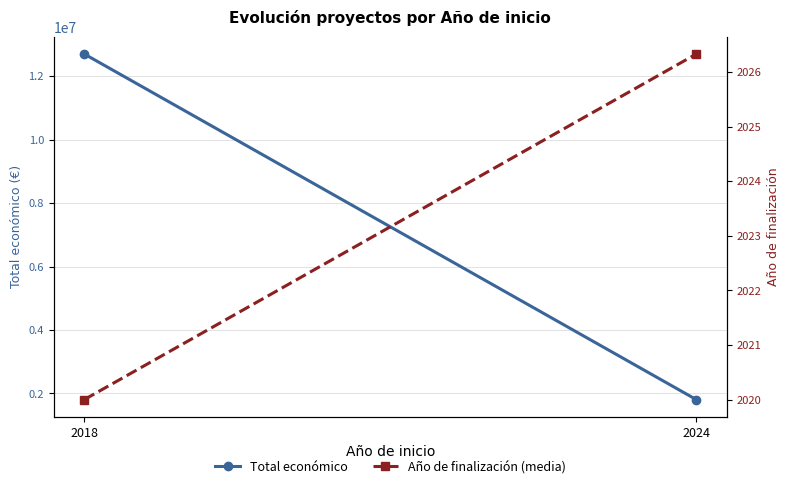

How many data points does each series have?

2